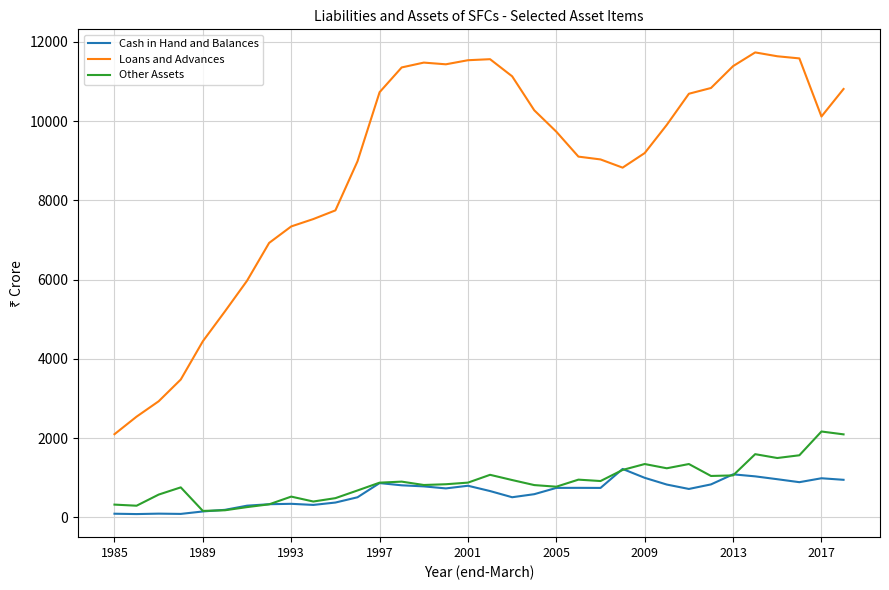

Which series has the widest spread of values?

Loans and Advances